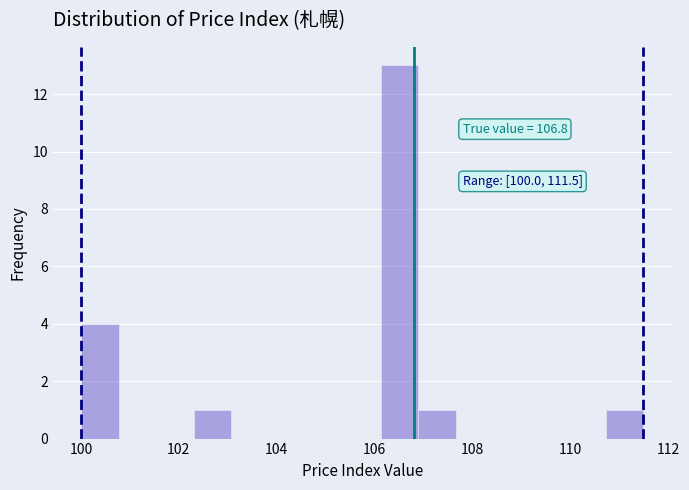

Read against the x-axis, roughly where is the centre of the tallest bar?

106.6